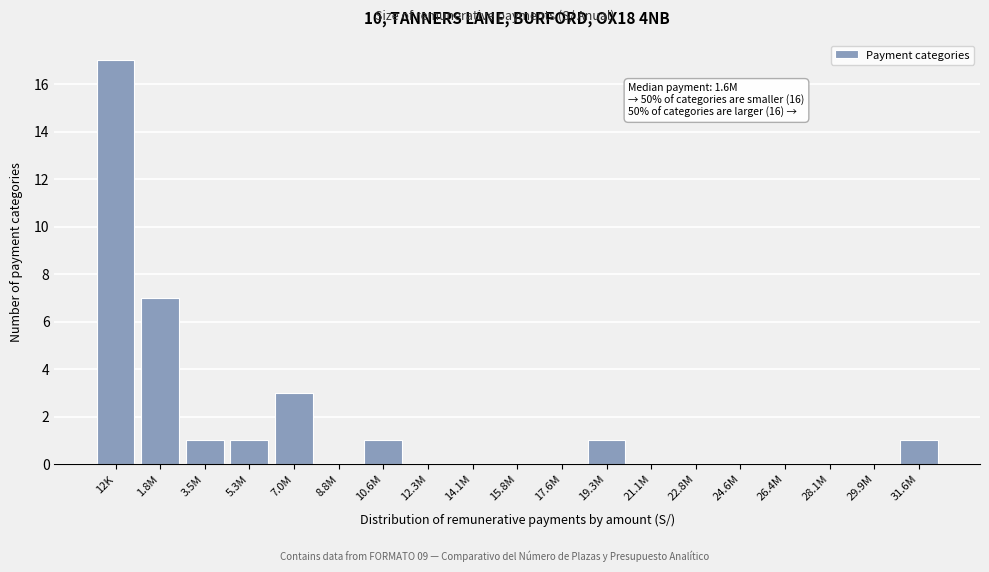

Reading left to right, extract all data points from this chart.

12K=17	1.8M=7	3.5M=1	5.3M=1	7.0M=3	8.8M=0	10.6M=1	12.3M=0	14.1M=0	15.8M=0	17.6M=0	19.3M=1	21.1M=0	22.8M=0	24.6M=0	26.4M=0	28.1M=0	29.9M=0	31.6M=1